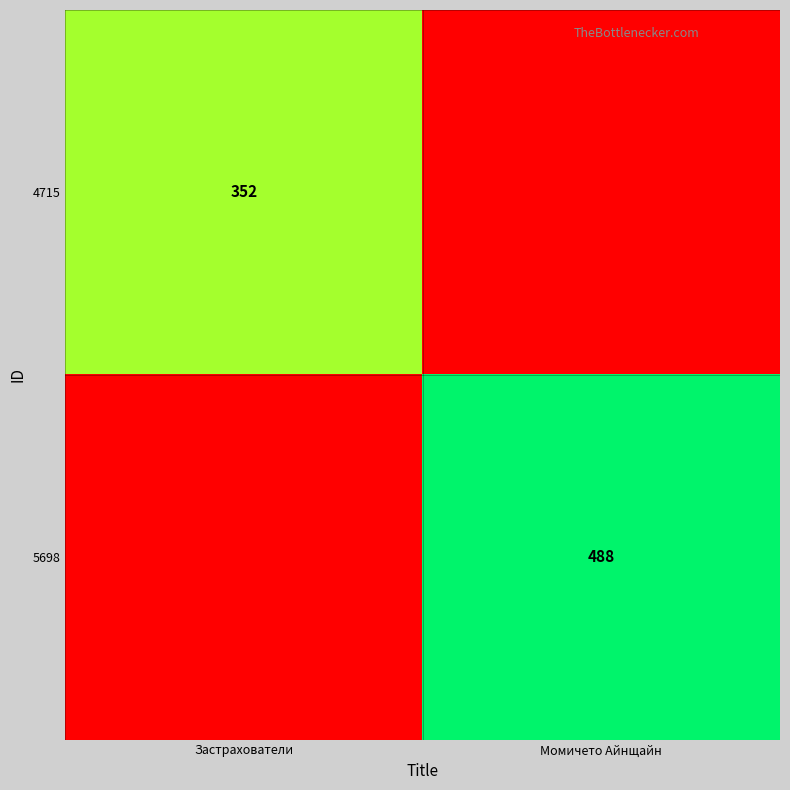

Is it true that 4715 equals 352 at Застрахователи?

True